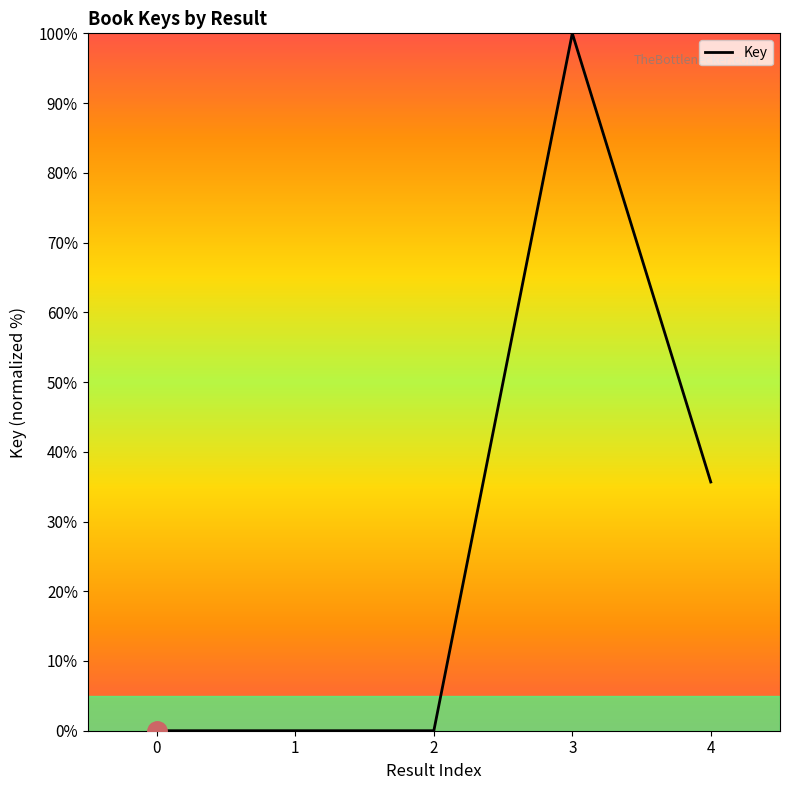

What is the maximum value shown in the chart?

100.0